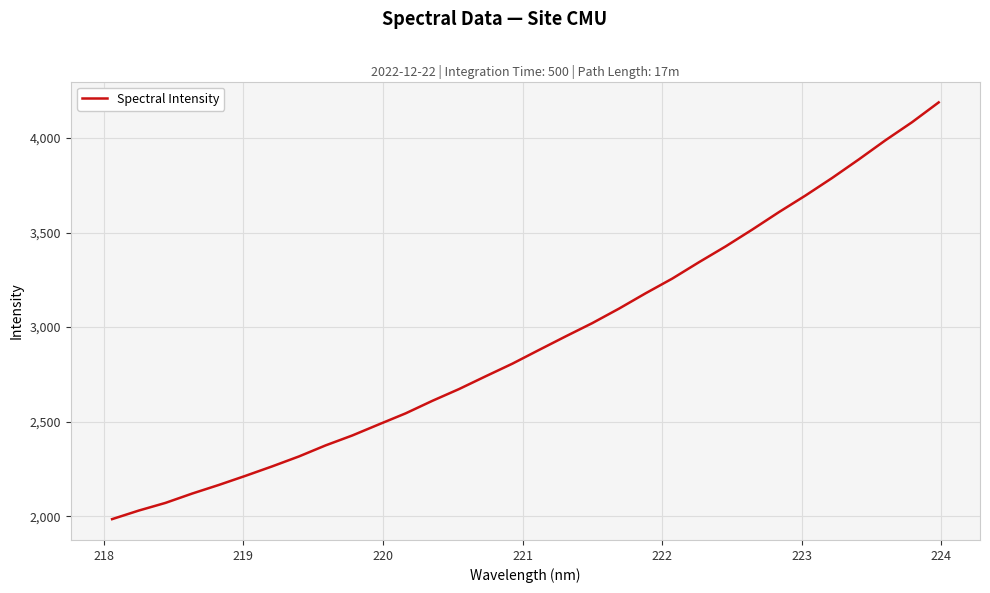

What is the difference between the maximum and minimum values?

2204.1